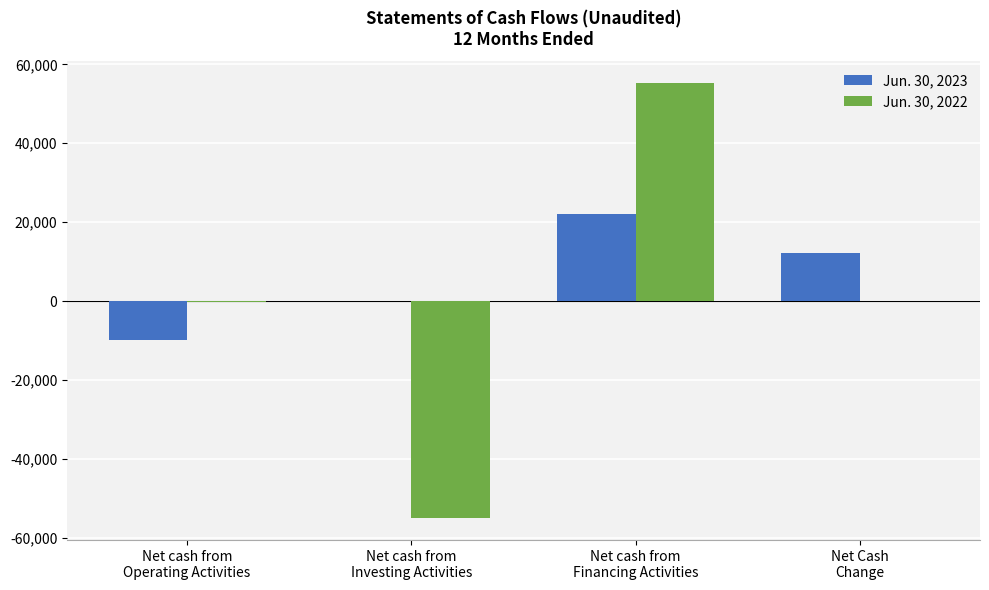

Which series has the largest total across all categories?

Jun. 30, 2023